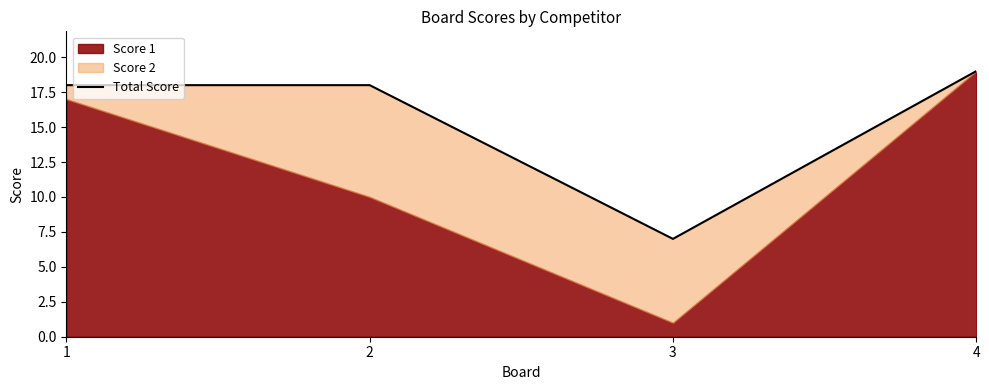

Which label corresponds to the smallest value in the chart?

3